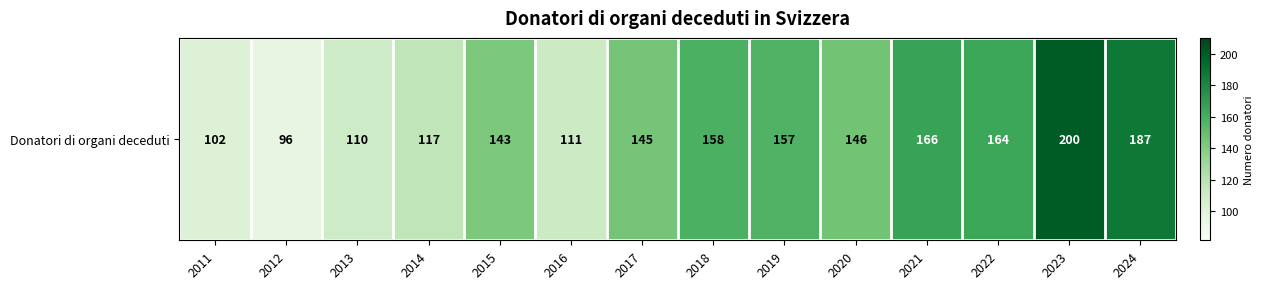

What is the average value?

143